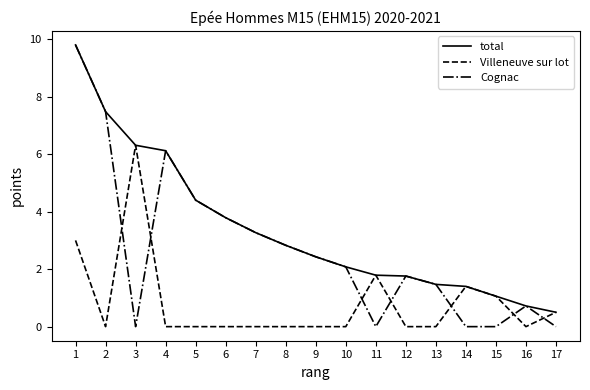

Where do Villeneuve sur lot and Cognac first cross each other?

2 and 3